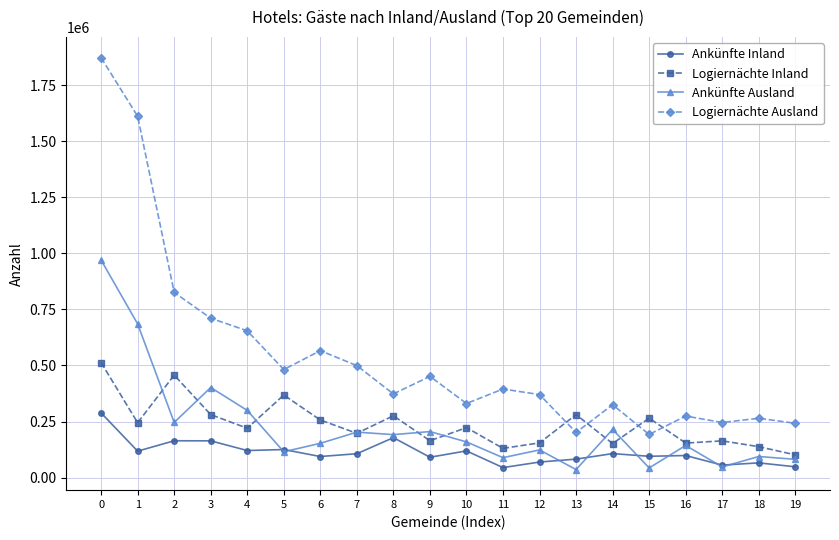

What is the value of the Ankünfte Inland point at the 17th from the left?

98318